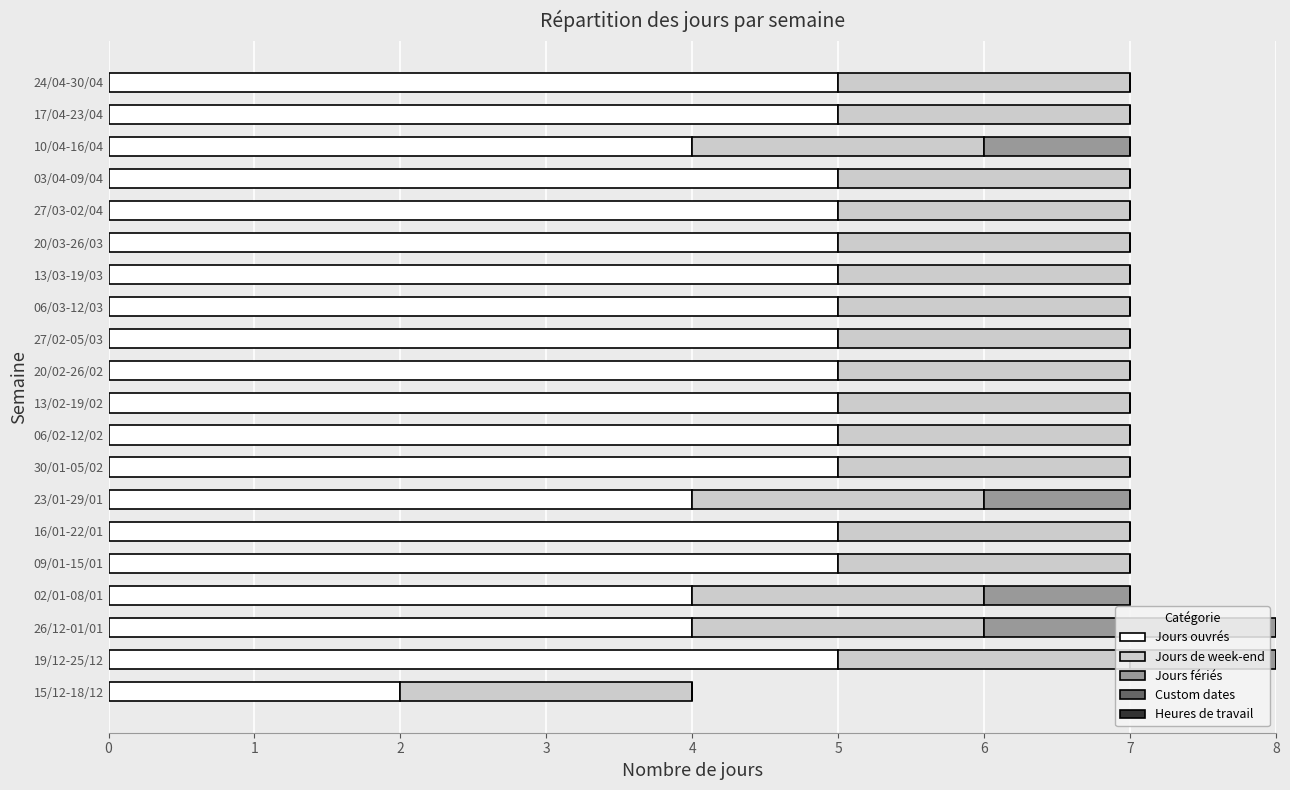

What is the total value across all series at 13/03-19/03?

7